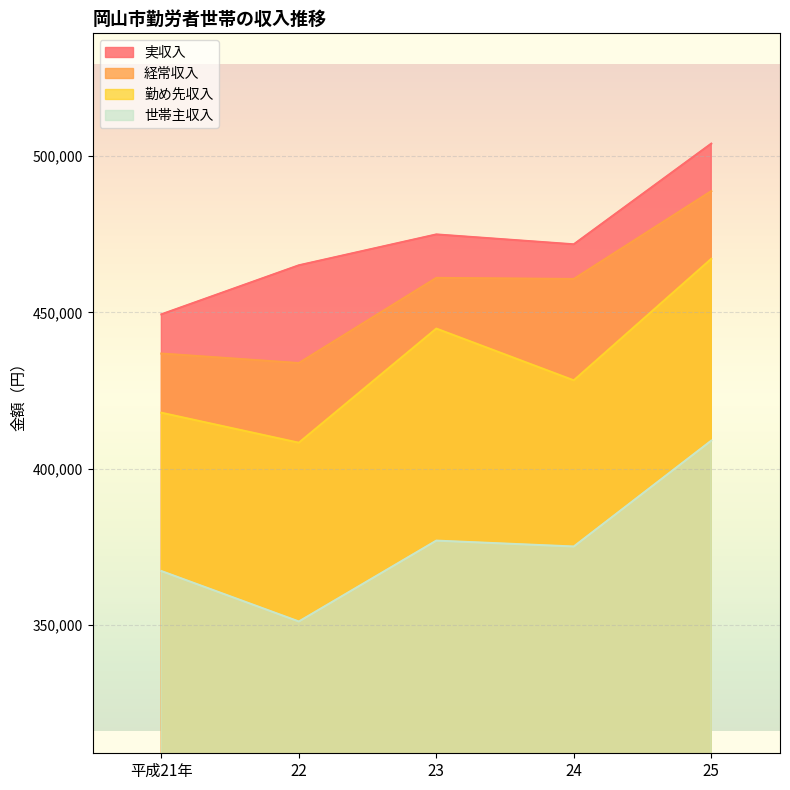

What is the label of the 1st point from the left?

平成21年